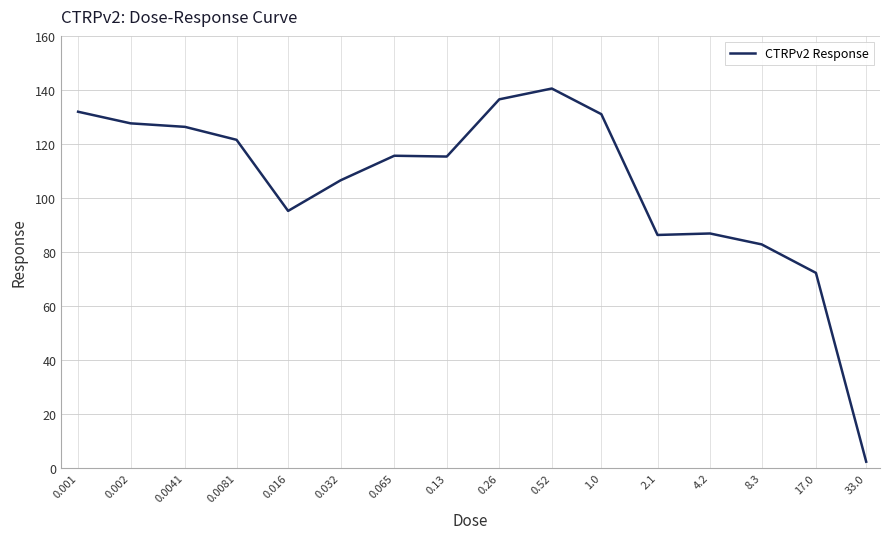

What is the greatest value displayed?

140.5